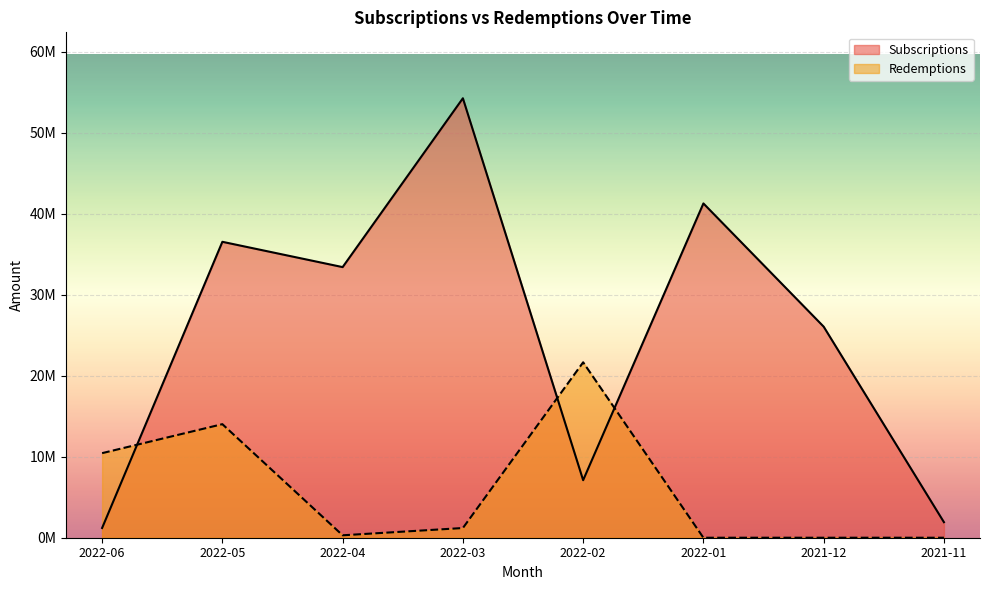

True or false: Subscriptions has more than 2 points higher than both neighbors.

True